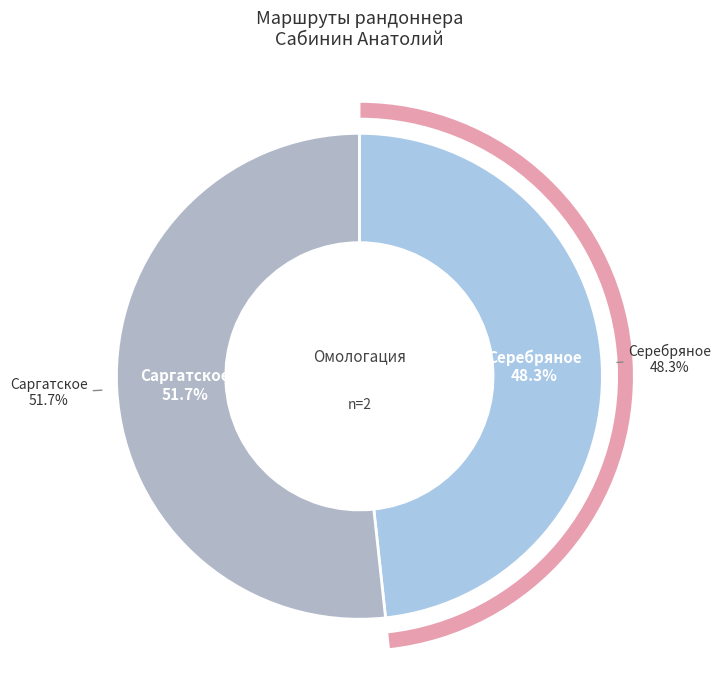

True or false: Саргатское accounts for 52% of the total.

True